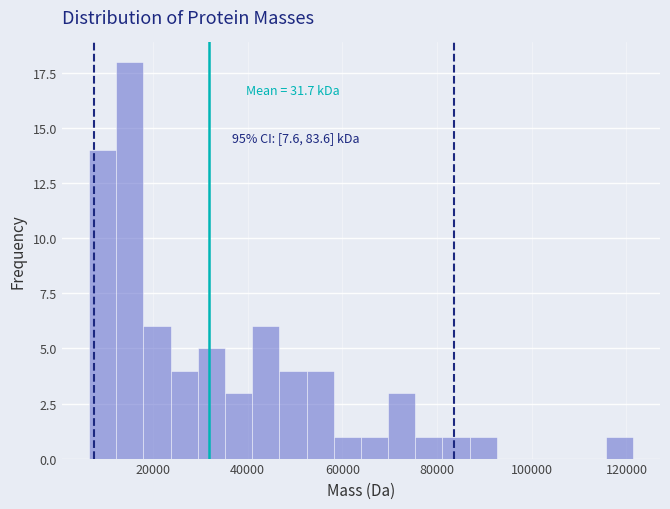

Around what value on the x-axis is the tallest bar? Give the approximate position of its centre, as read against the axis.

16000